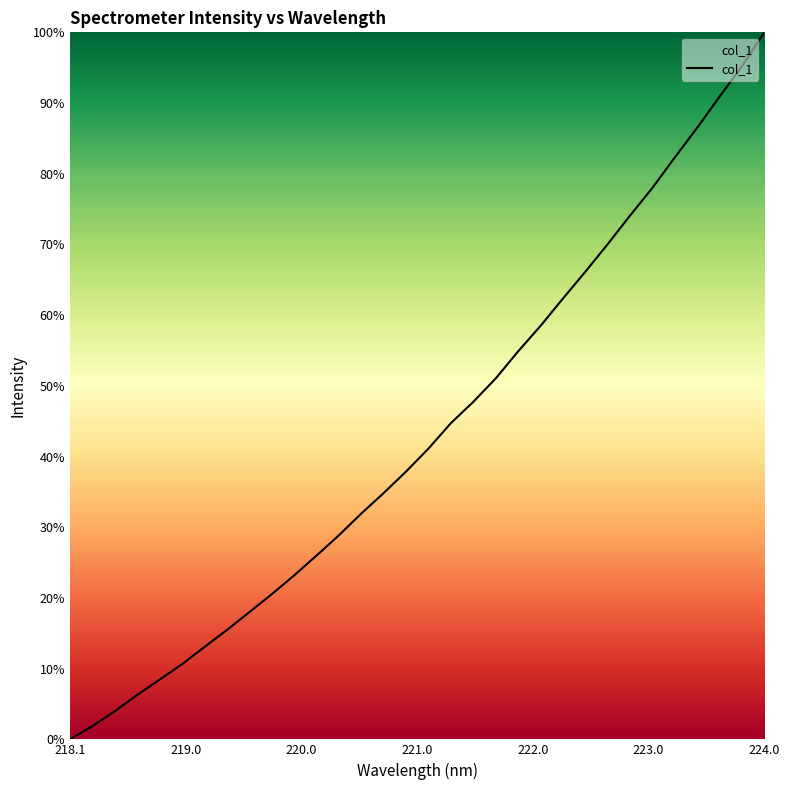

What is the maximum value shown in the chart?

100.0